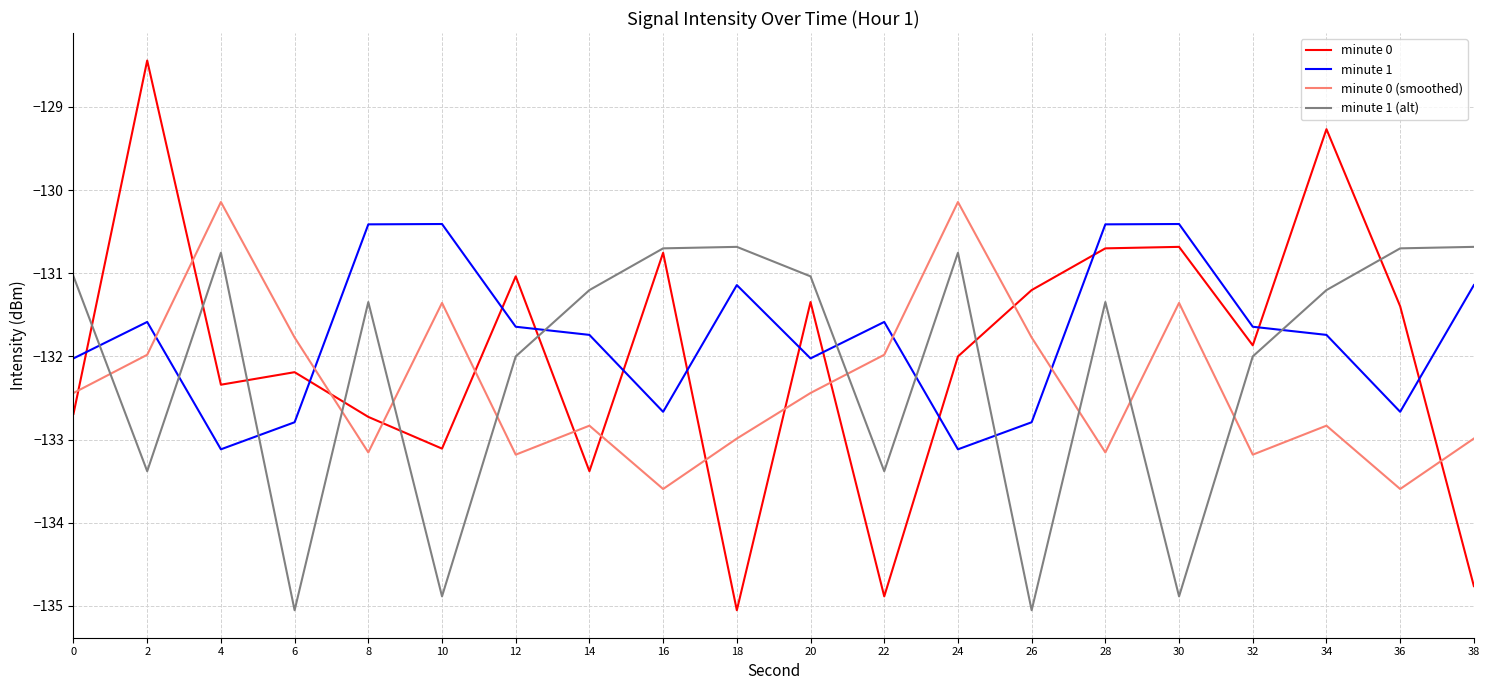

How many categories are shown in the chart?

20